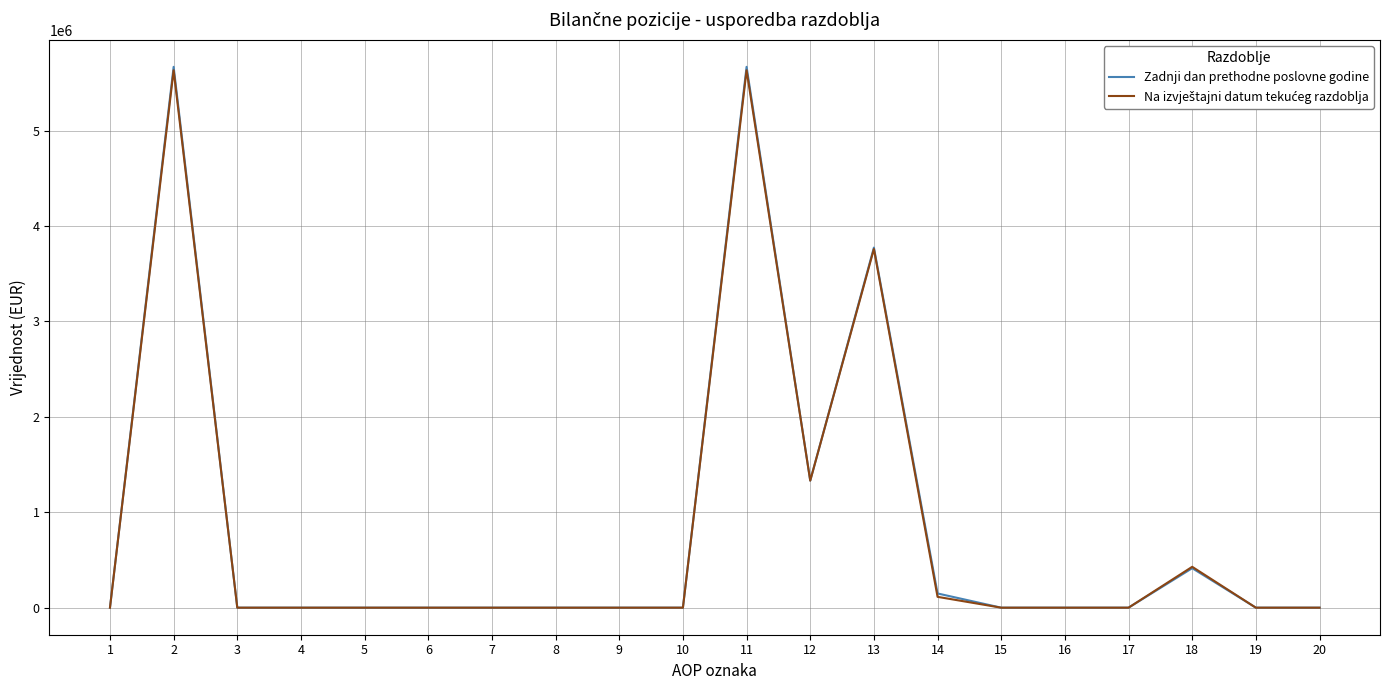

Between 7 and 11, which series saw the biggest shift?

Zadnji dan prethodne poslovne godine